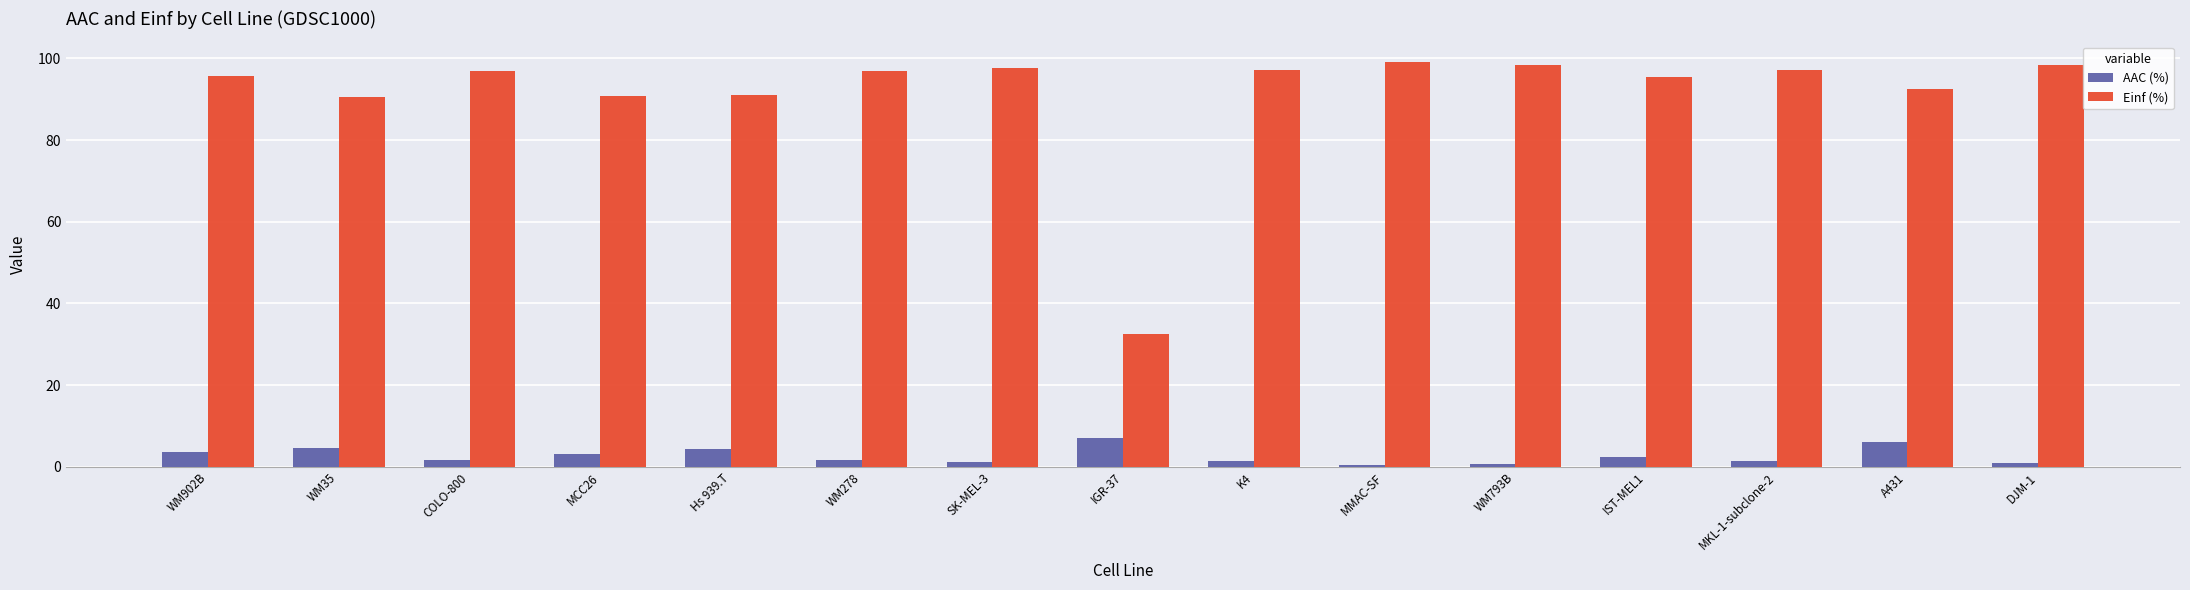

What is the total value across all series at WM793B?

99.2